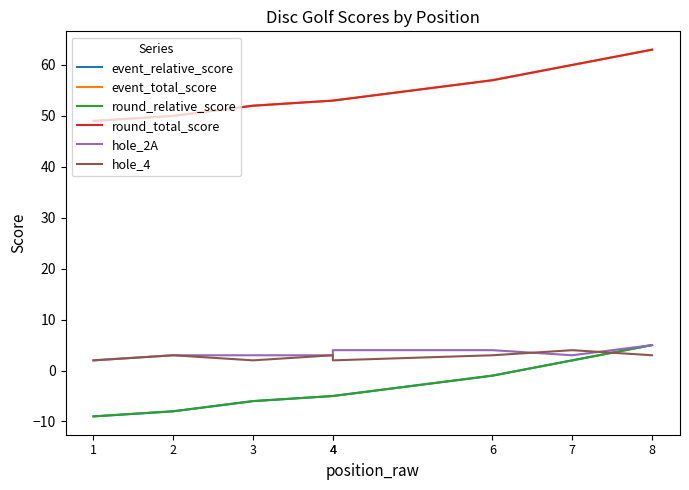

True or false: round_relative_score has a value of -8 at 2.

True